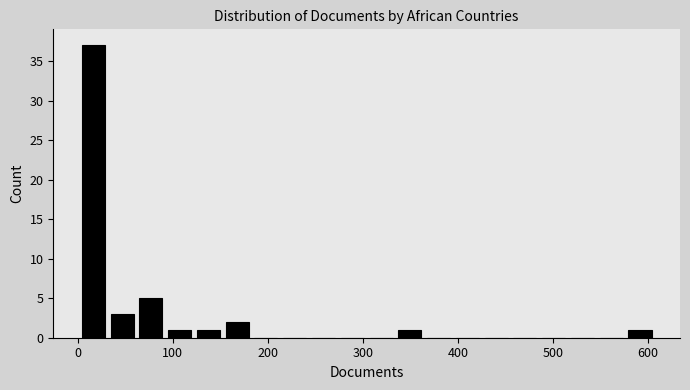

Around what value on the x-axis is the tallest bar? Give the approximate position of its centre, as read against the axis.

20